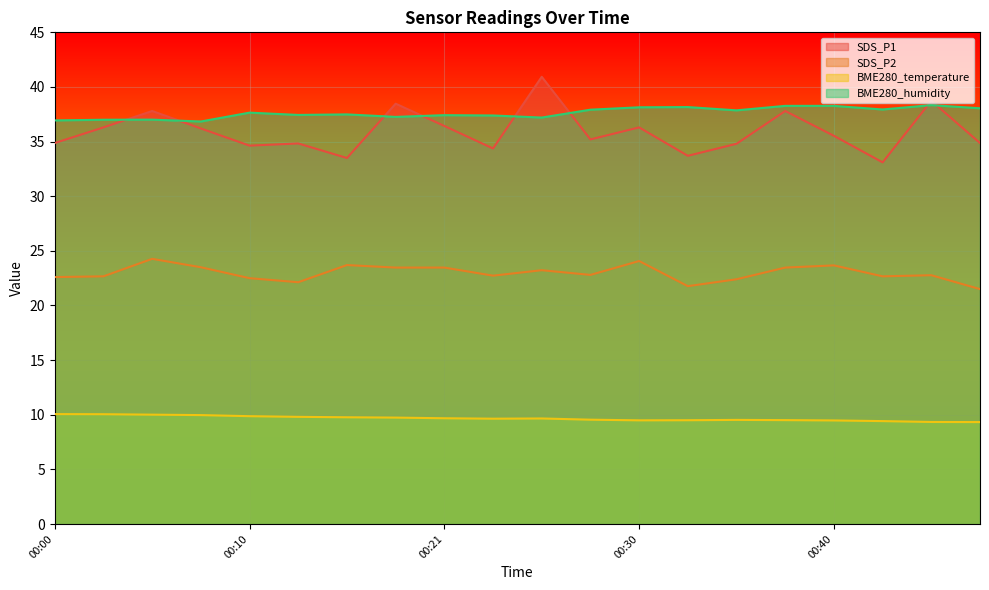

The value of SDS_P1 at 00:03 is 36.3. True or false?

True